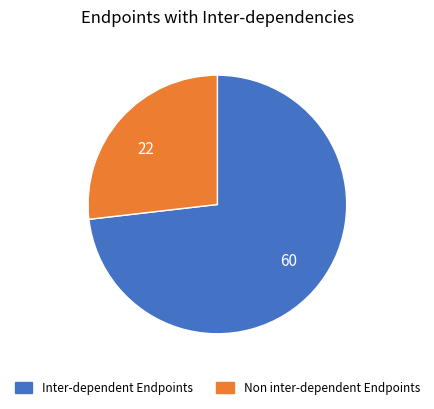

What is the largest slice in the pie chart?

60